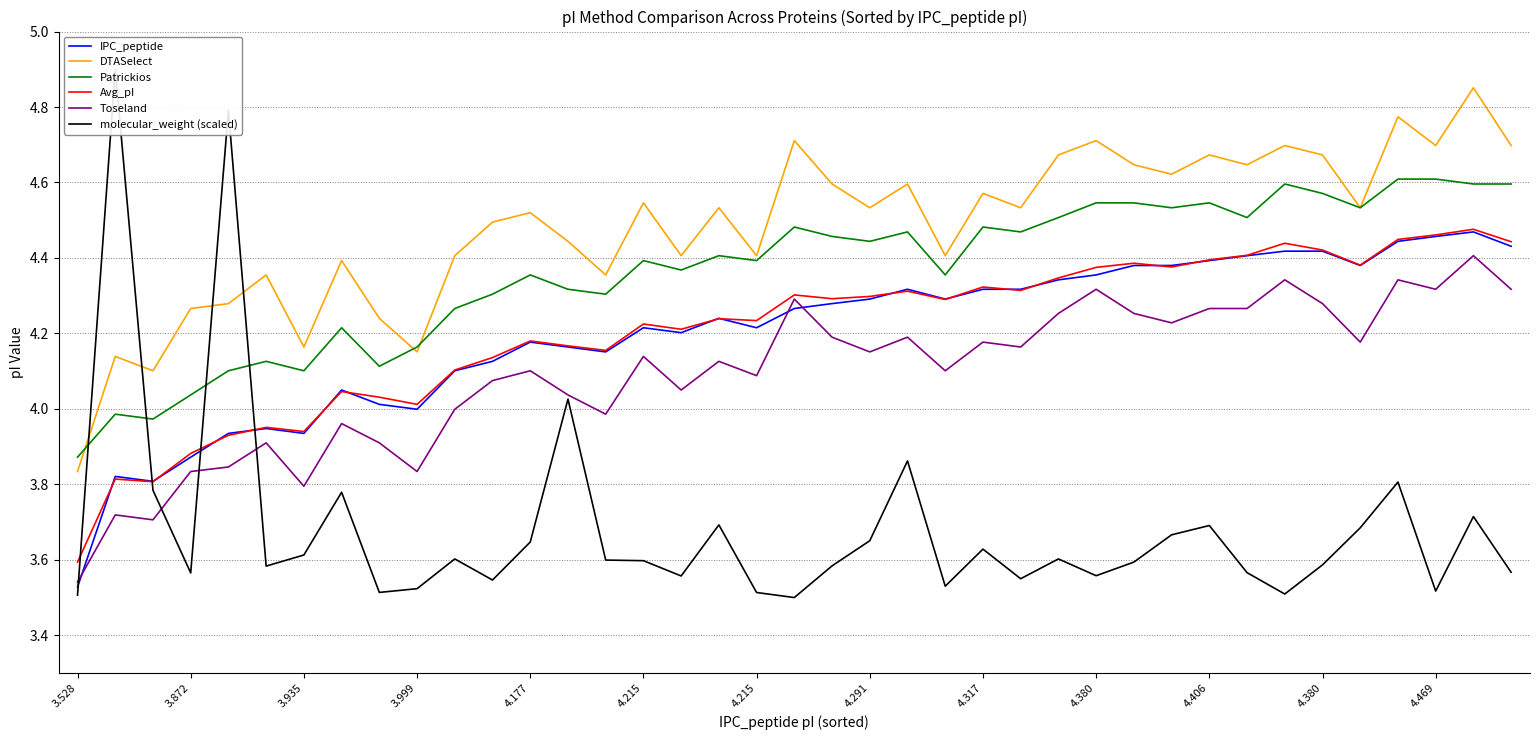

Does the chart display data point markers on the line(s)?

No